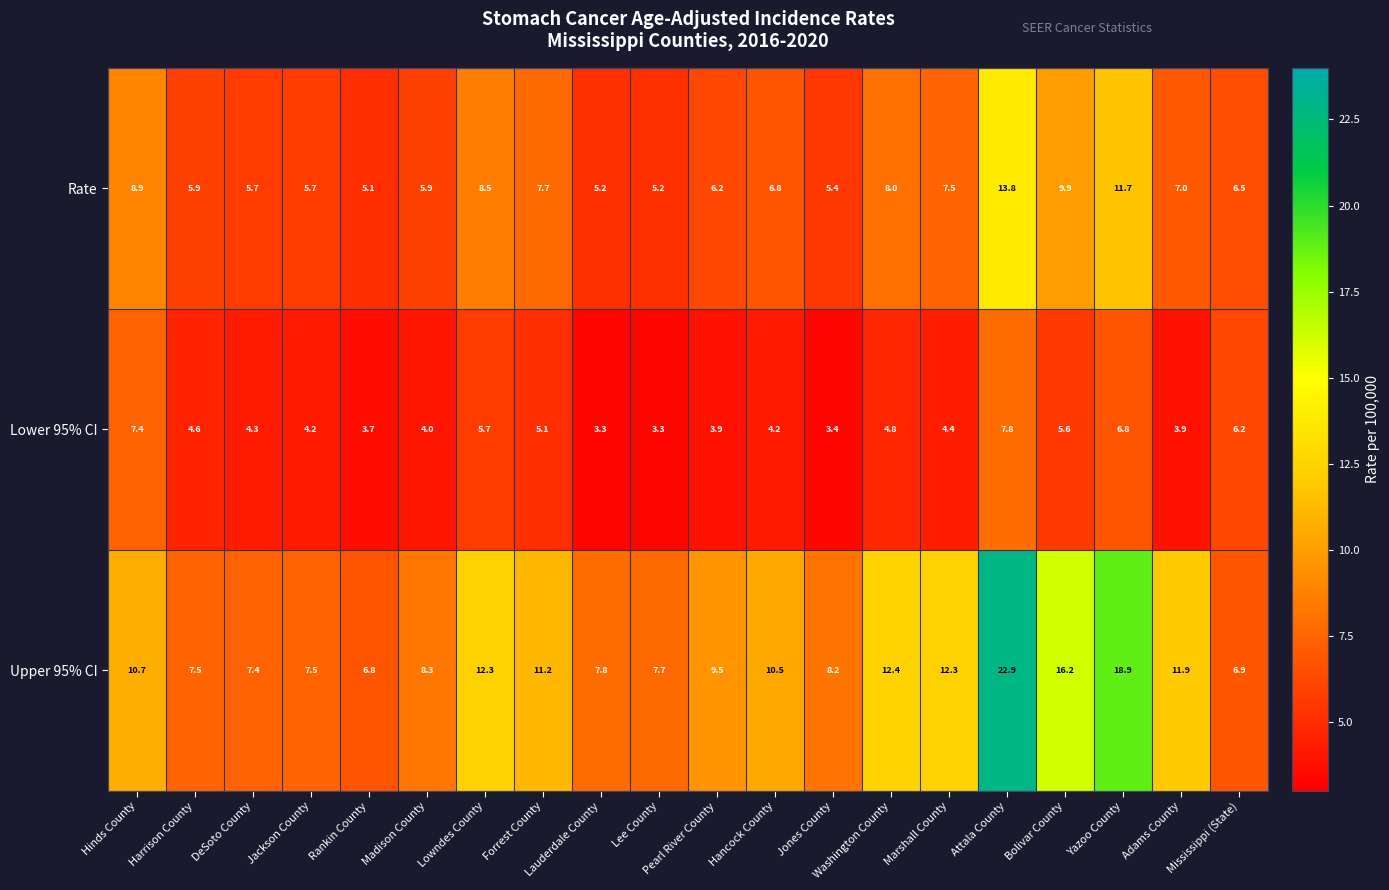

The Lower 95% CI series shows 7.4 at Hinds County. True or false?

True